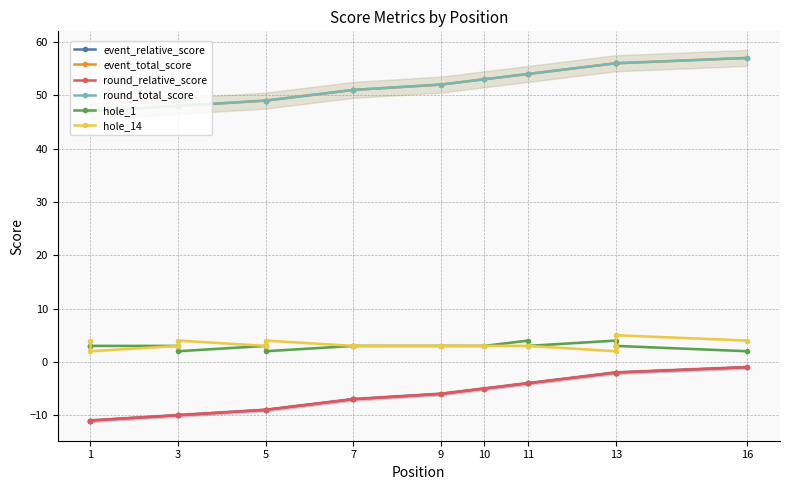

How many data points in hole_14 are above 3?

5